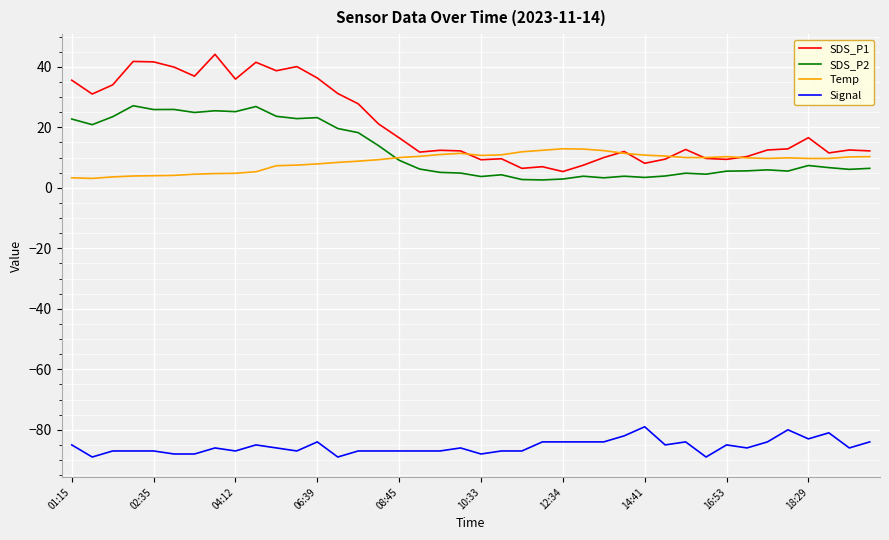

Which series has the largest total across all categories?

SDS_P1